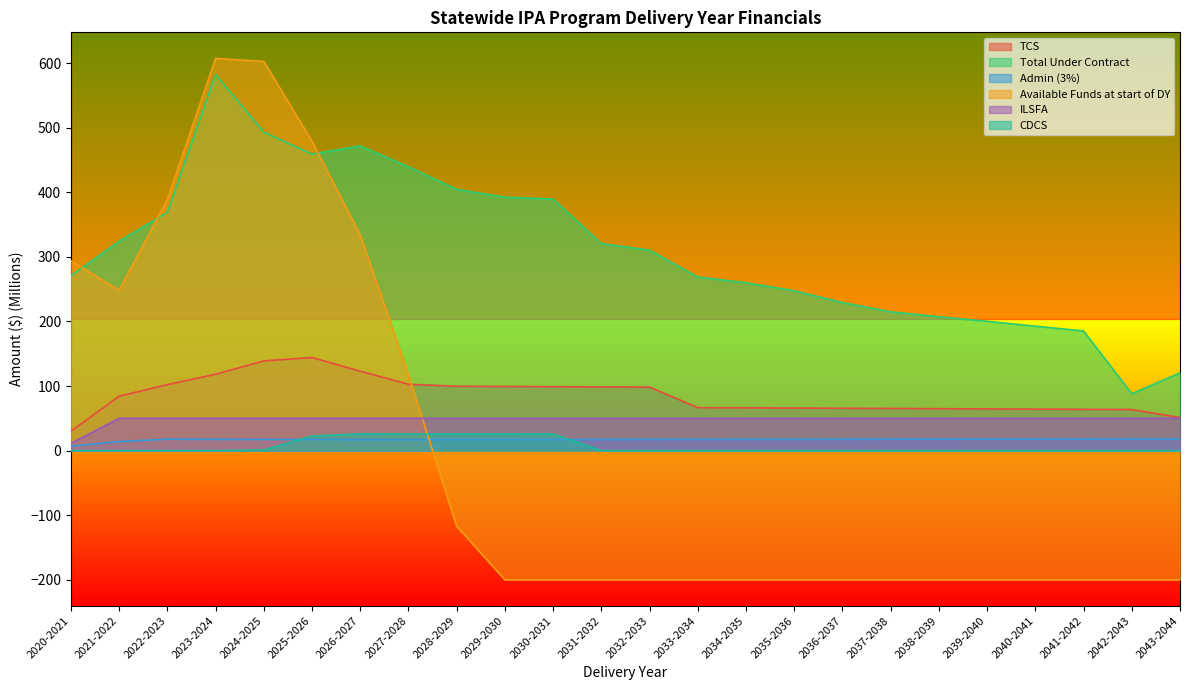

Is it true that Admin (3%) equals 17.0 at 2030-2031?

True